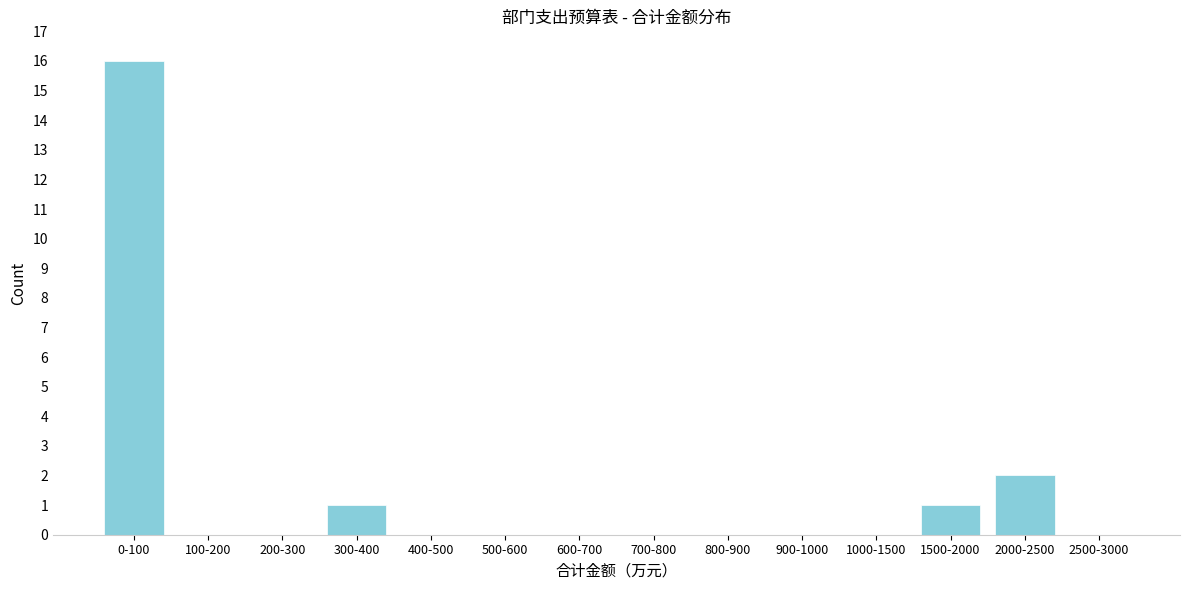

Reading left to right, transcribe all the data shown in this chart.

0-100=16	100-200=0	200-300=0	300-400=1	400-500=0	500-600=0	600-700=0	700-800=0	800-900=0	900-1000=0	1000-1500=0	1500-2000=1	2000-2500=2	2500-3000=0